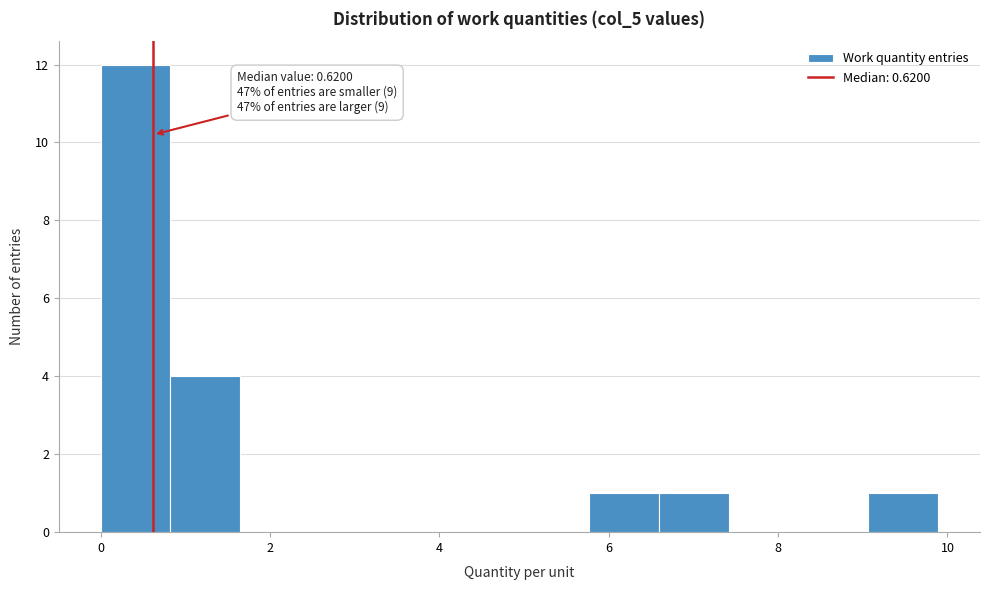

Over which range of the x-axis is the bar tallest?

0.0 to 0.8